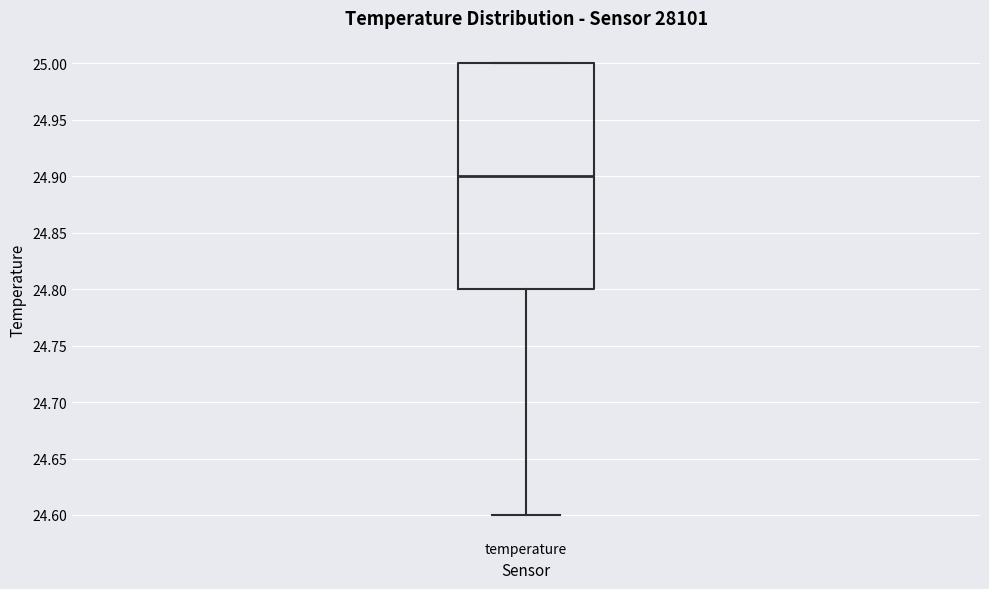

Transcribe this box plot: give where the median line is, the range the box spans, and where the two whiskers end, as read against the y-axis. The values are not printed on the chart, so give them approximately, as read against the axis.

median 24.9, box 24.8 to 25.0, whiskers 24.6 to 25.0